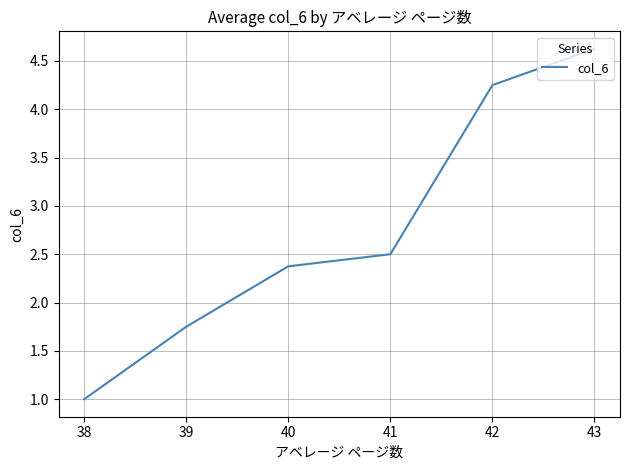

True or false: there are more than 2 points higher than both neighbors.

False